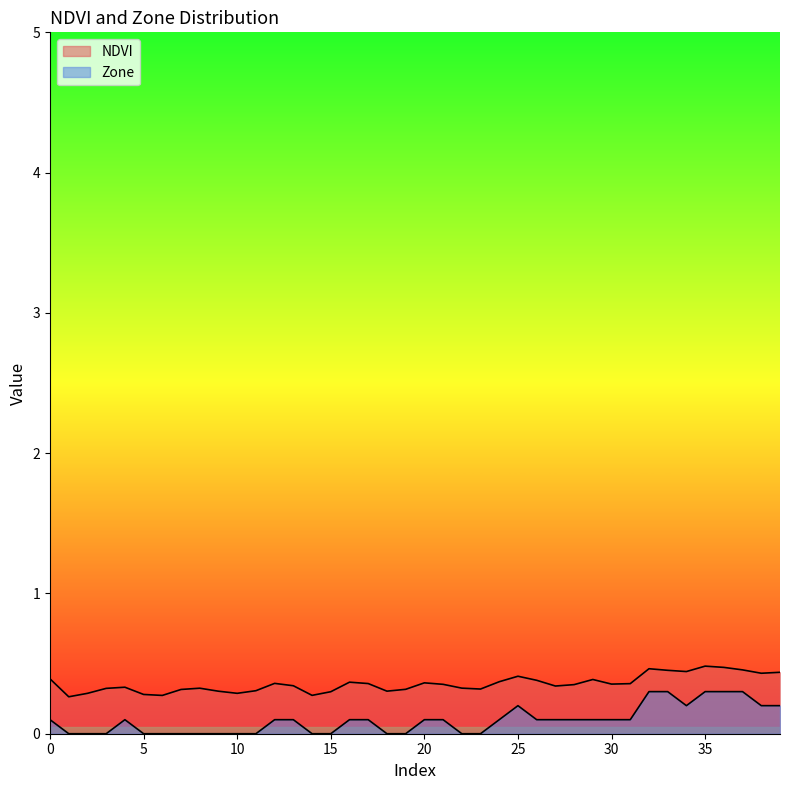

Reading right to left, what are all the values shown in this chart?

NDVI: 39=0.4	38=0.4	37=0.5	36=0.5	35=0.5	34=0.4	33=0.5	32=0.5	31=0.4	30=0.4	29=0.4	28=0.3	27=0.3	26=0.4	25=0.4	24=0.4	23=0.3	22=0.3	21=0.4	20=0.4	19=0.3	18=0.3	17=0.4	16=0.4	15=0.3	14=0.3	13=0.3	12=0.4	11=0.3	10=0.3	9=0.3	8=0.3	7=0.3	6=0.3	5=0.3	4=0.3	3=0.3	2=0.3	1=0.3	0=0.4
Zone: 39=0.2	38=0.2	37=0.3	36=0.3	35=0.3	34=0.2	33=0.3	32=0.3	31=0.1	30=0.1	29=0.1	28=0.1	27=0.1	26=0.1	25=0.2	24=0.1	23=0.0	22=0.0	21=0.1	20=0.1	19=0.0	18=0.0	17=0.1	16=0.1	15=0.0	14=0.0	13=0.1	12=0.1	11=0.0	10=0.0	9=0.0	8=0.0	7=0.0	6=0.0	5=0.0	4=0.1	3=0.0	2=0.0	1=0.0	0=0.1